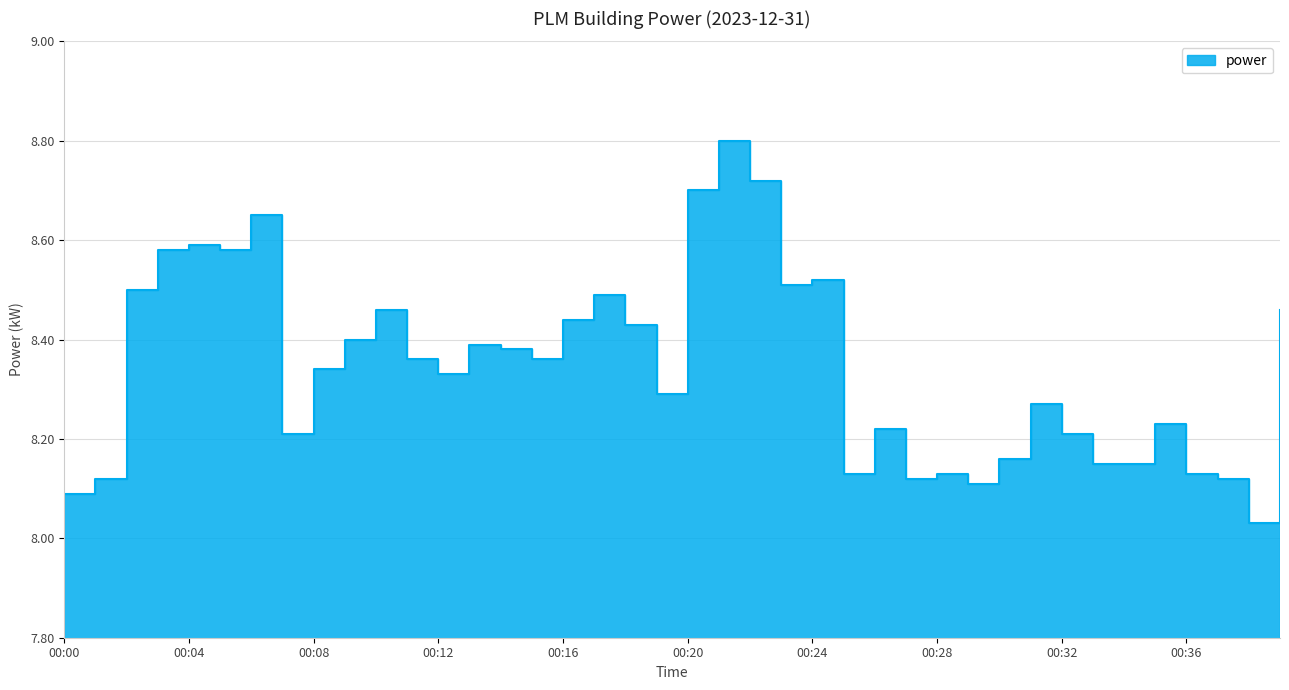

What is the value of the 28th point from the left?

8.1